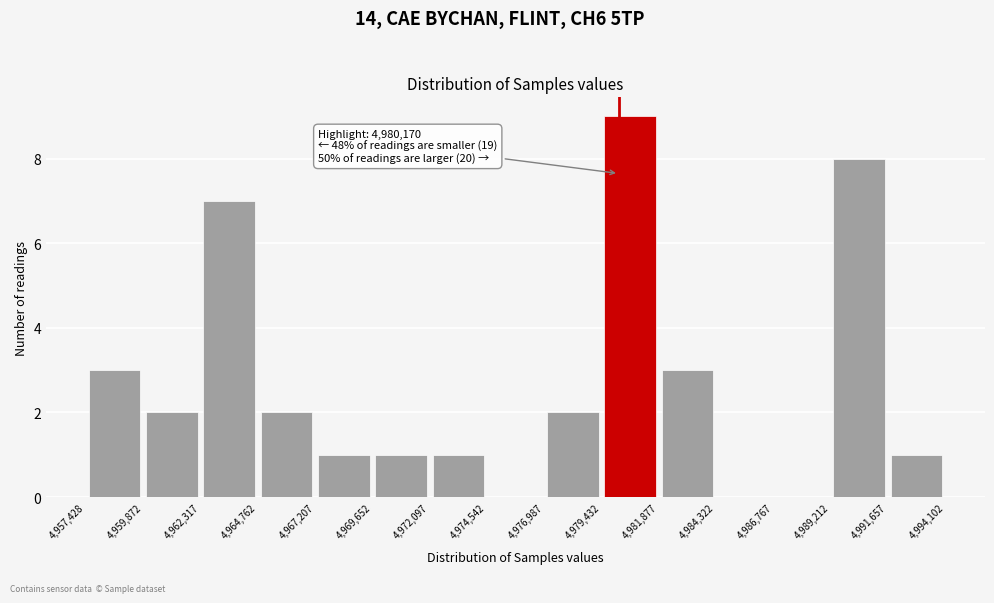

Which range on the x-axis has the tallest bar?

4,979,432 to 4,981,877